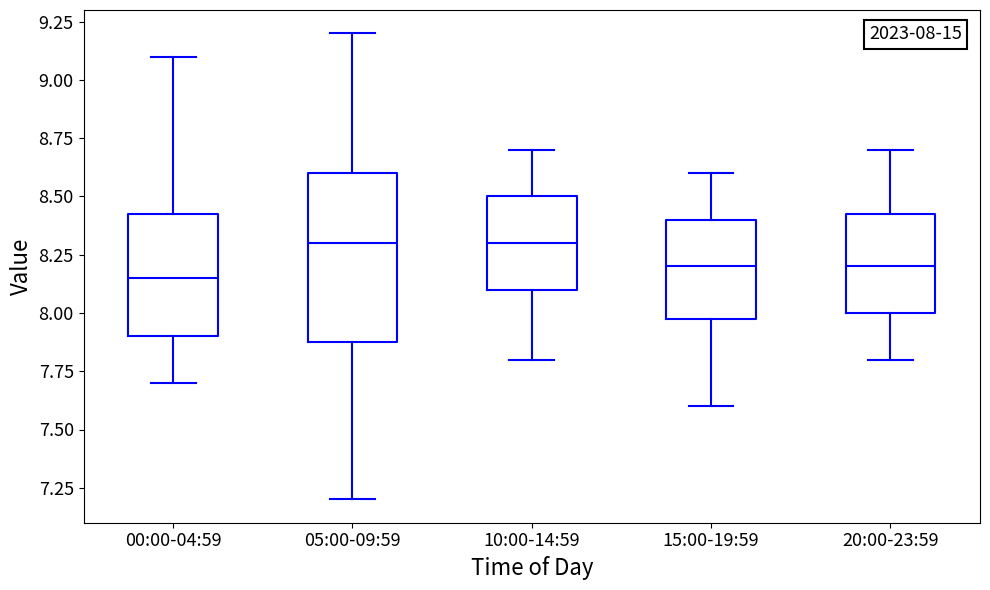

Comparing the boxes themselves (not the whiskers), which one is the tallest?

05:00-09:59